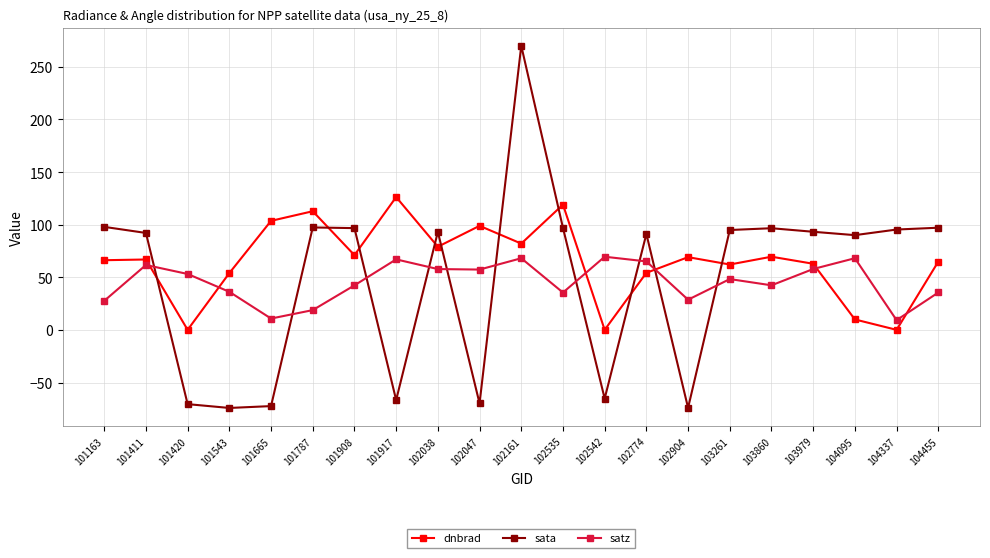

Is it true that dnbrad equals 25.8 at 101665?

False